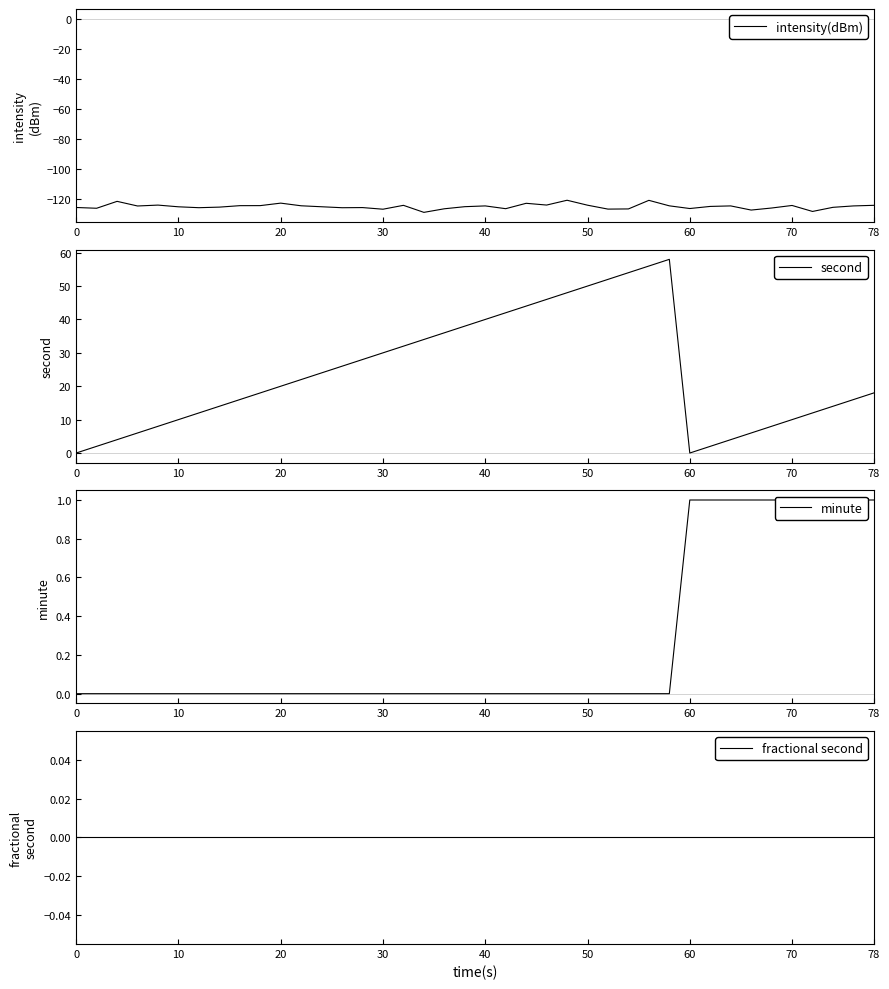

What is the sum of all second values?

960